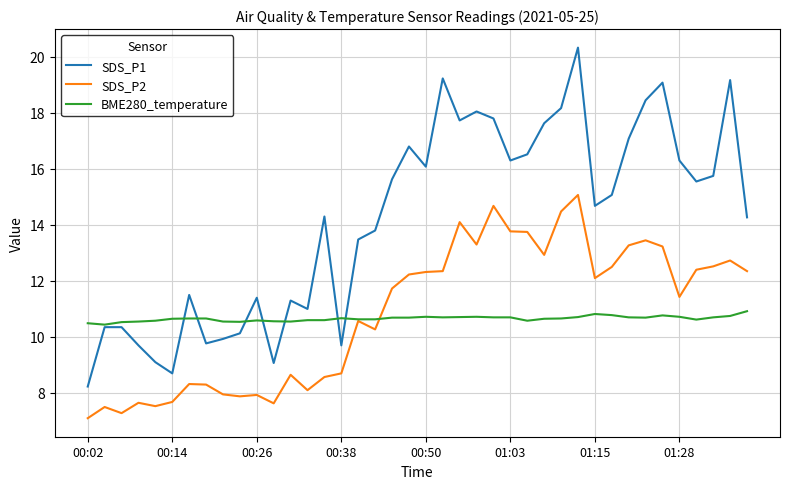

Rank the series by their maximum value, from highest to lowest.

SDS_P1, SDS_P2, BME280_temperature